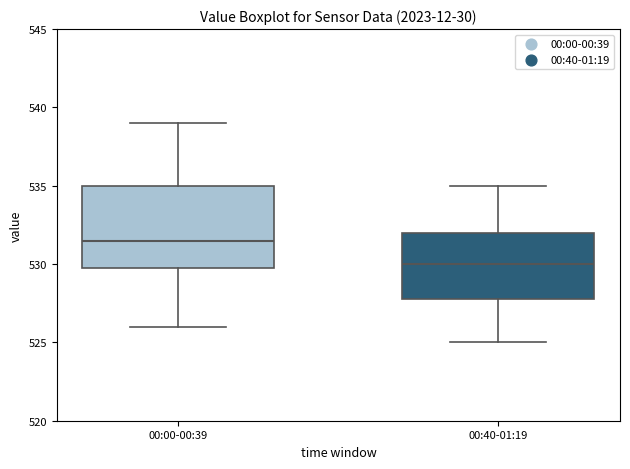

Where is the lower edge of the box for 00:00-00:39 on the y-axis? The values are not printed on the chart, so give them approximately, as read against the axis.

530.0